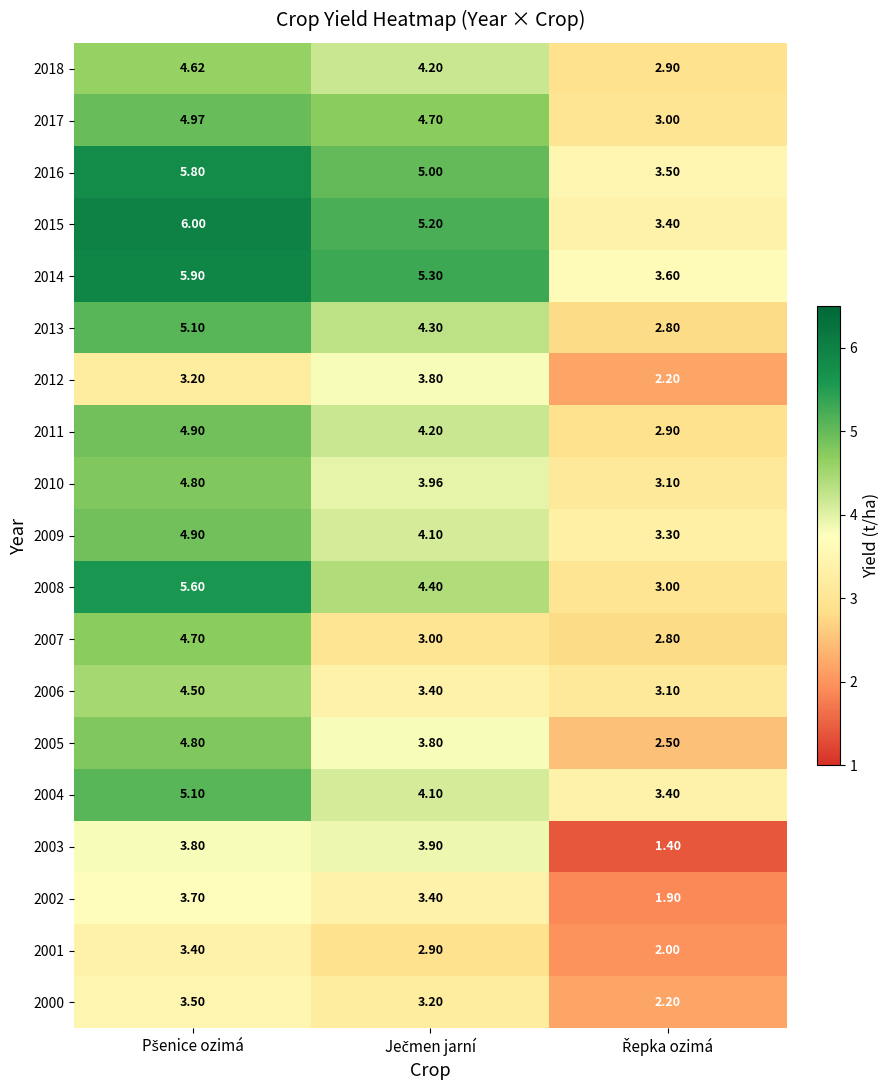

At how many categories does at least one series exceed 1?

3